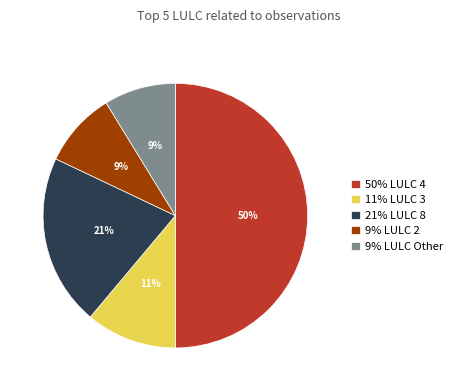

Approximately how many times larger is the value at 11% LULC 3 compared to 21% LULC 8?

0.5